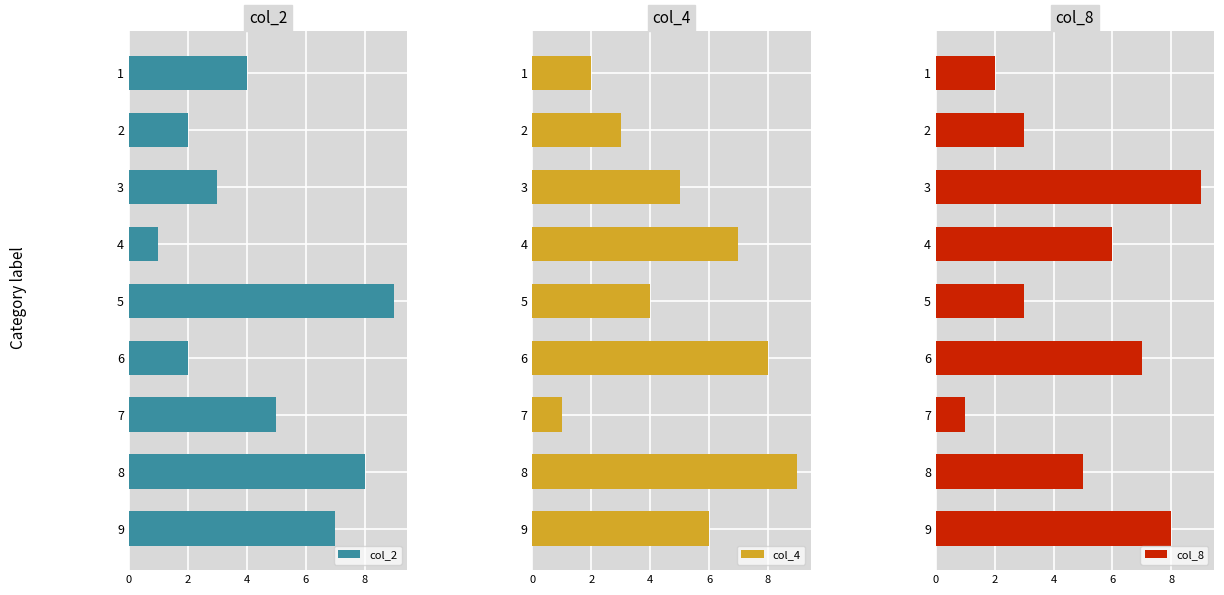

Which category has the lowest value in the col_2 series?

4